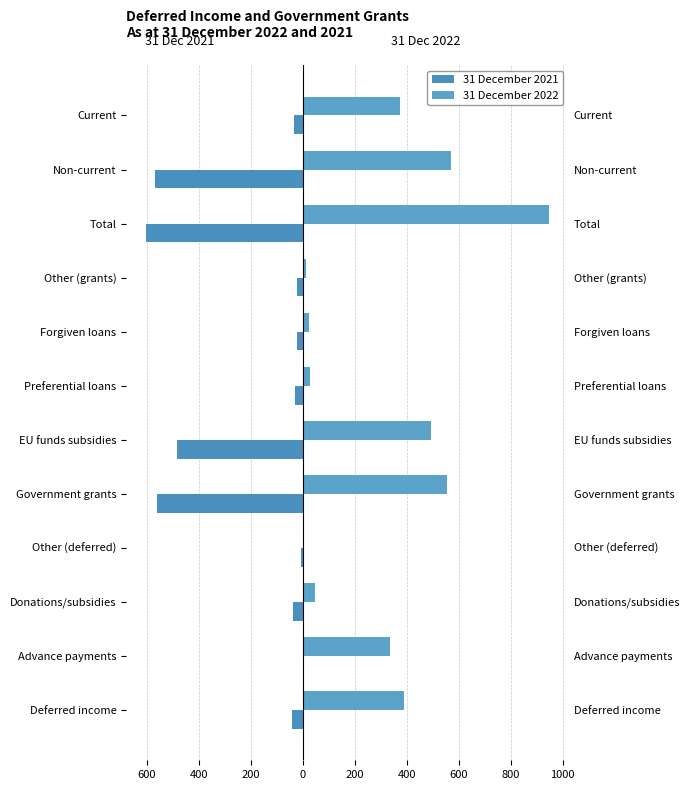

Which has a higher value, Government grants or Deferred income?

Deferred income